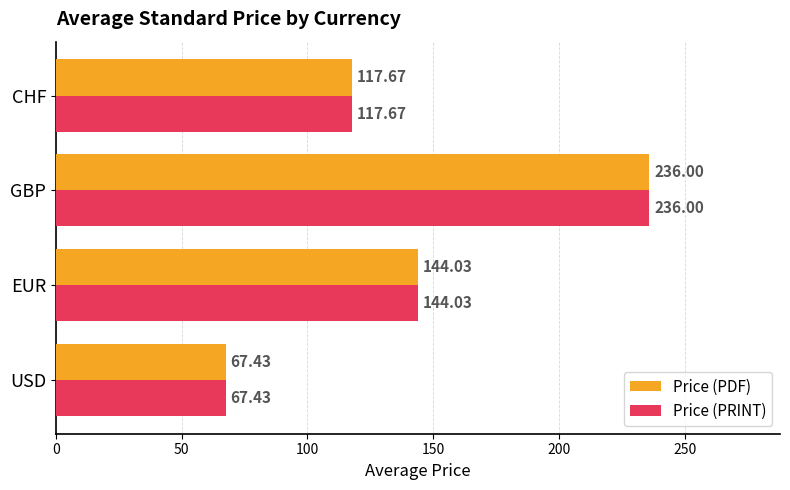

At which label is Price (PDF) closest to 151?

EUR